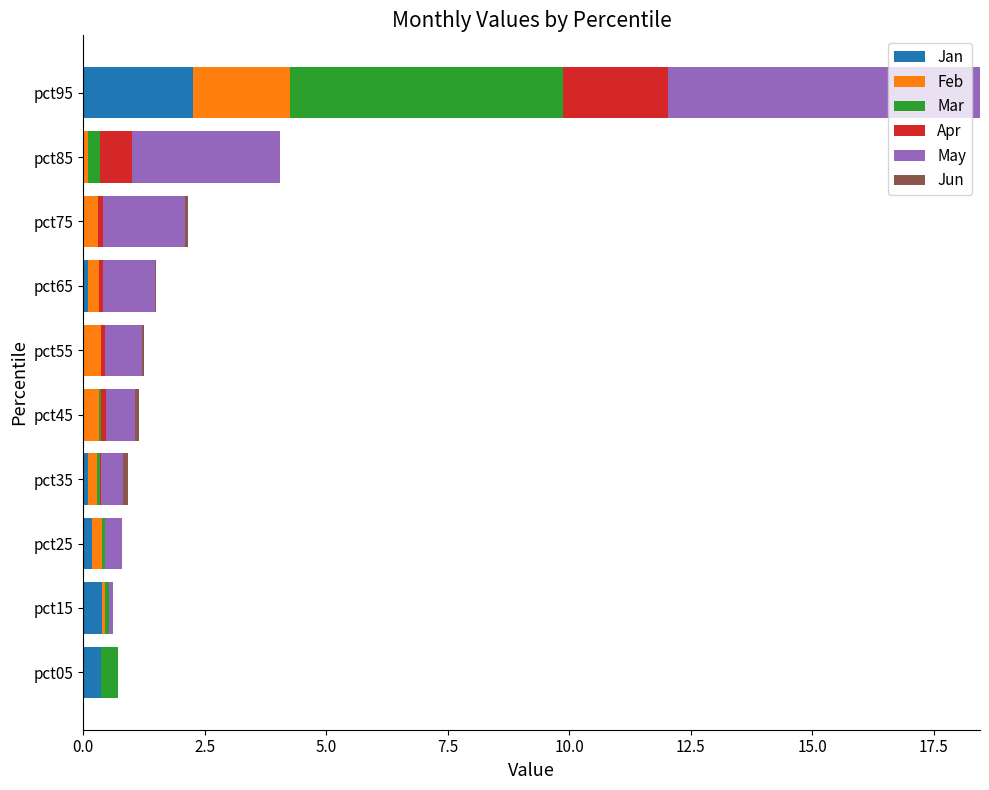

What is the highest value of the Jan series?

2.3